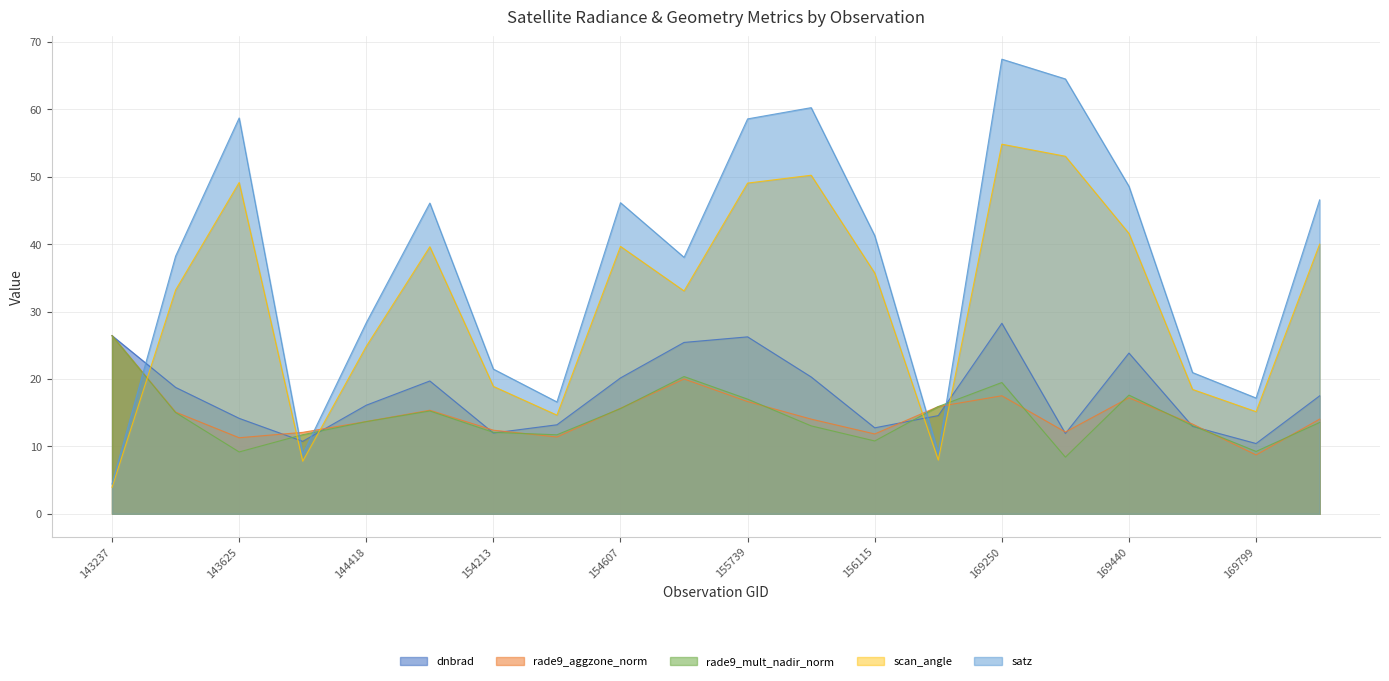

List the series in order of their peak value, highest first.

satz, scan_angle, dnbrad, rade9_aggzone_norm, rade9_mult_nadir_norm